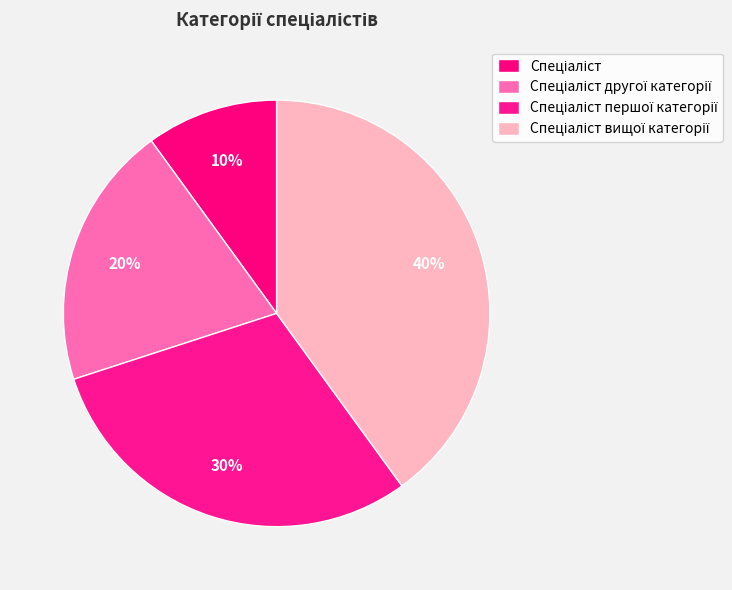

Rank the categories by value from lowest to highest.

Спеціаліст, Спеціаліст другої категорії, Спеціаліст першої категорії, Спеціаліст вищої категорії